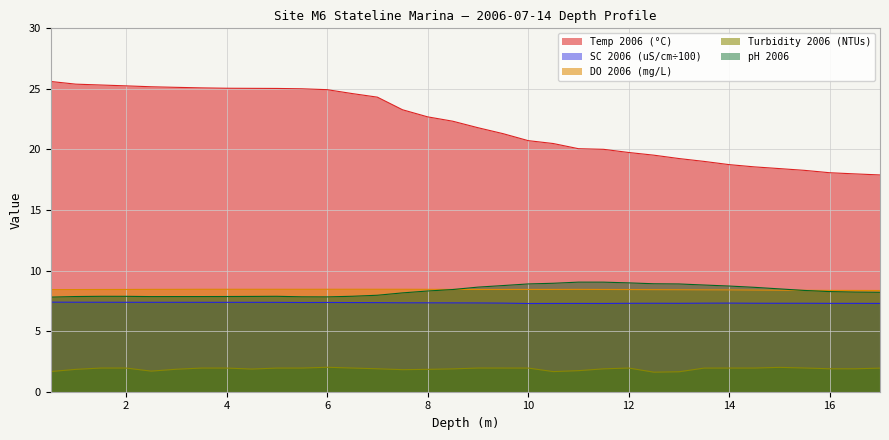

What is the label of the 16th point from the left?

8